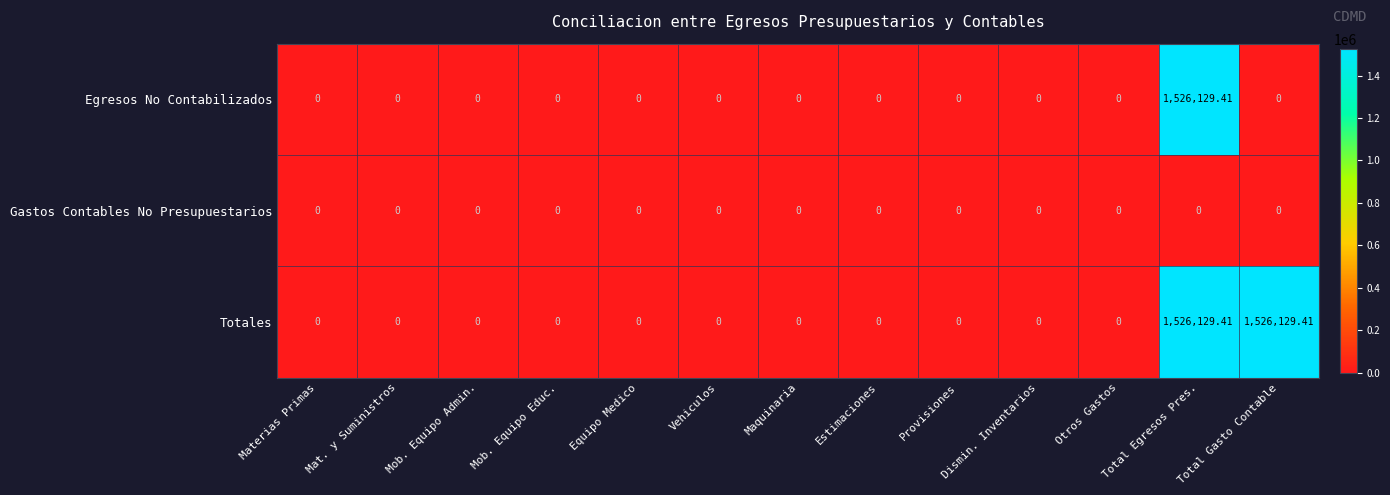

Rank the series by their average value, from lowest to highest.

Gastos Contables No Presupuestarios, Egresos No Contabilizados, Totales